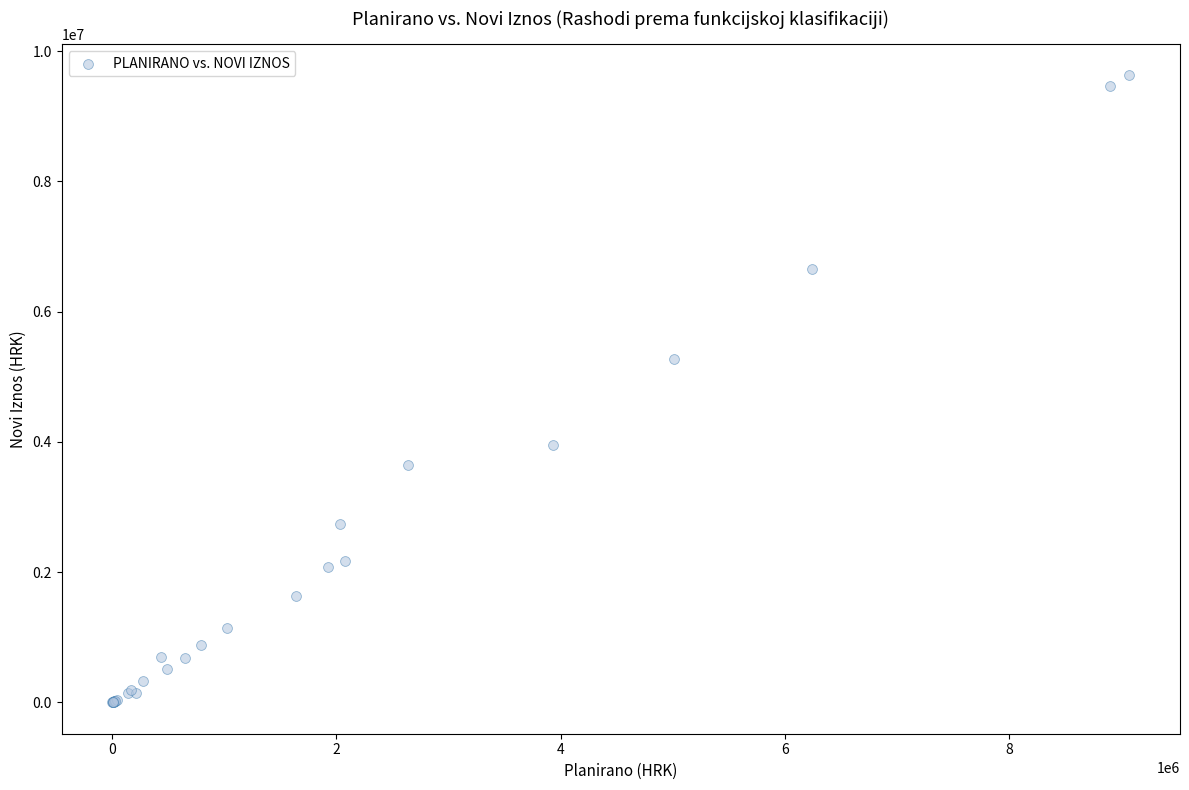

What Y value in the scatter plot is closest to 4814597?

5280762